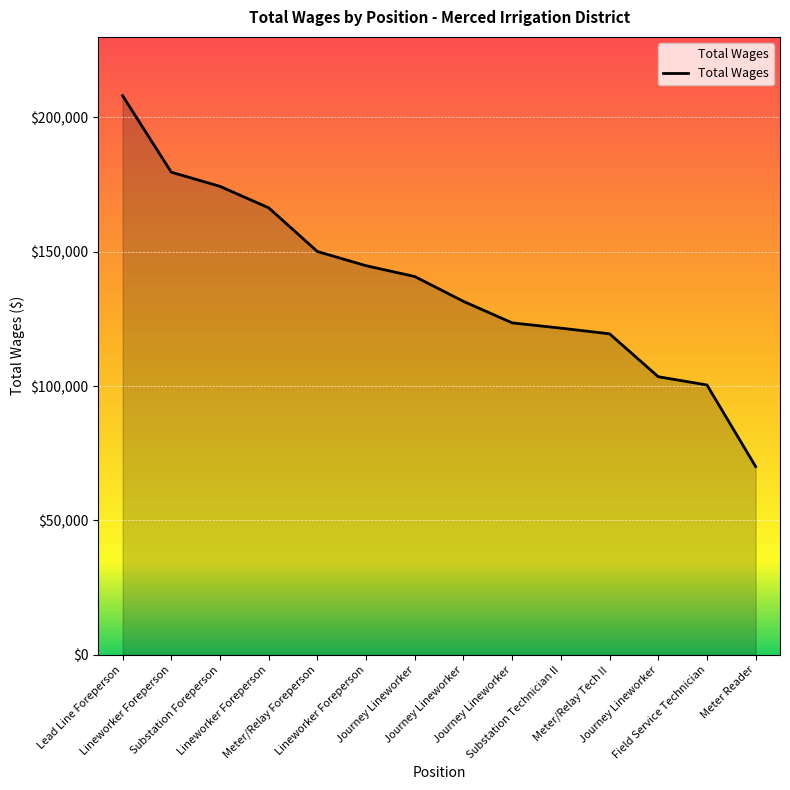

Reading left to right, list all the values displayed in this chart.

208128	179637	174367	166385	150119	144831	140803	131557	123555	121594	119480	103511	100443	70062